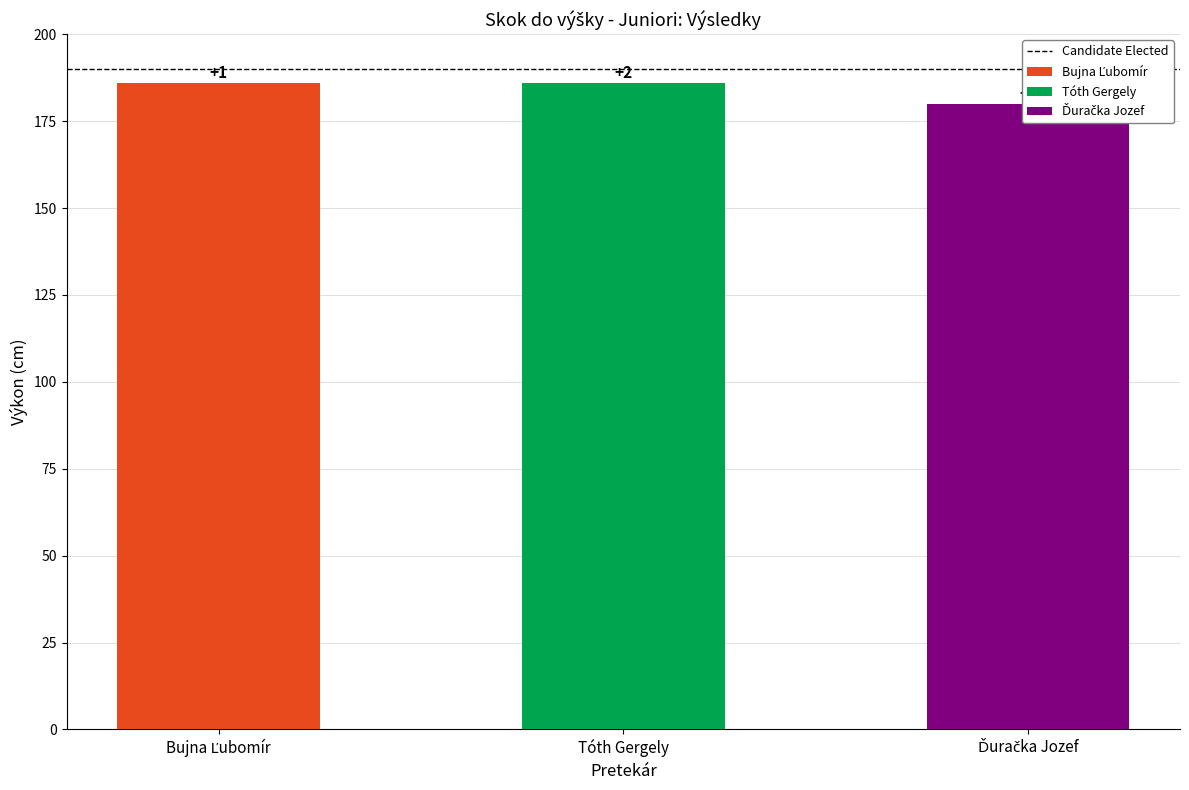

List the labels in order of value, largest first.

Bujna Ľubomír, Tóth Gergely, Ďuračka Jozef